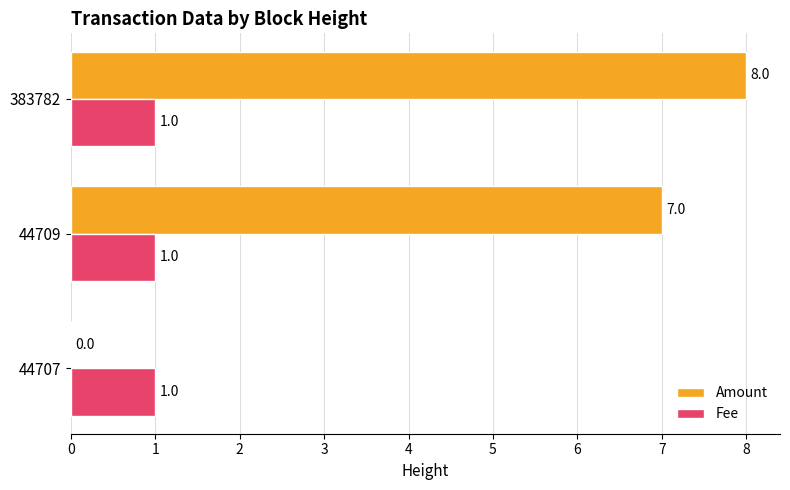

What is the approximate value of Amount at 44709?

7